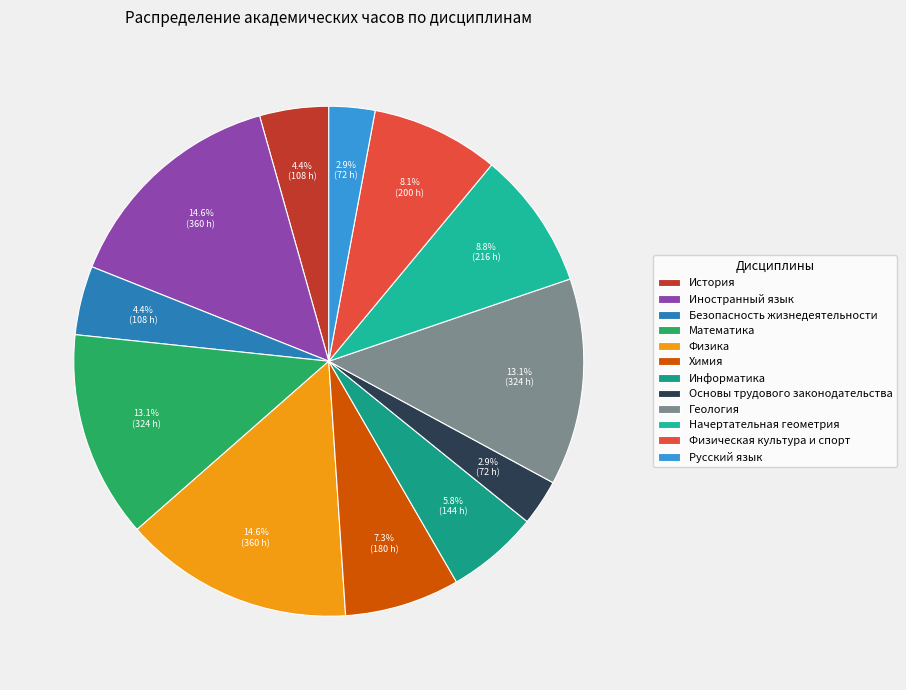

To the nearest percent, what is the combined percentage of Безопасность жизнедеятельности and Химия?

12%